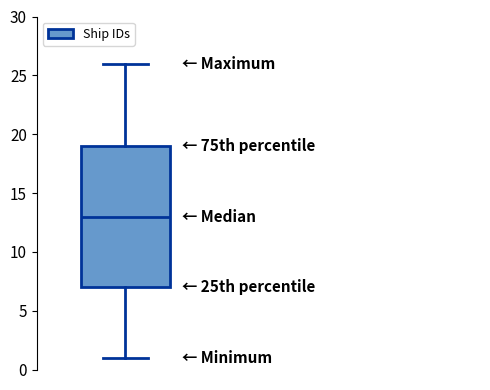

Read this box plot against the y-axis: the position of the median line, the range covered by the box, and the ends of both whiskers. The values are not printed on the chart, so give them approximately, as read against the axis.

median 13, box 7 to 19, whiskers 1 to 26